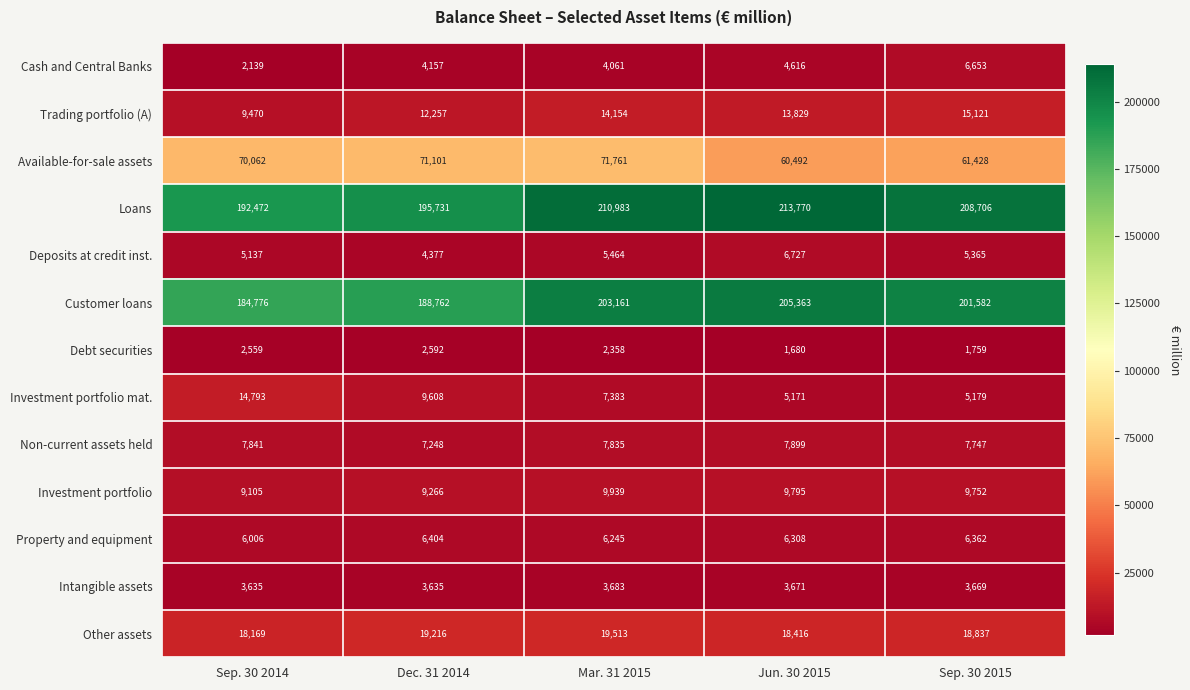

Which category has the lowest value across all series?

Jun. 30 2015